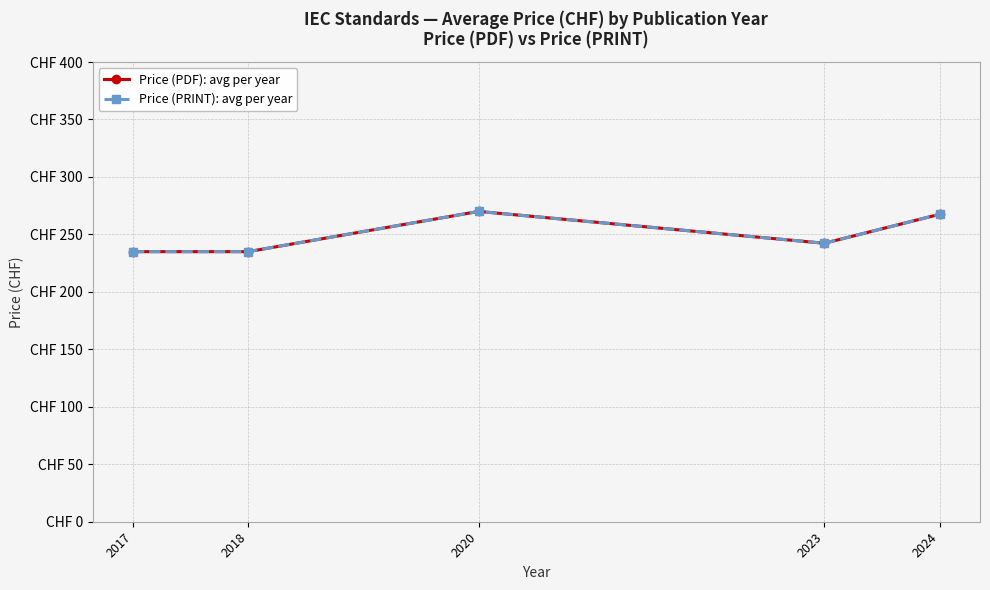

What is the difference between the Price (PRINT): avg per year values at 2017 and 2023?

7.3